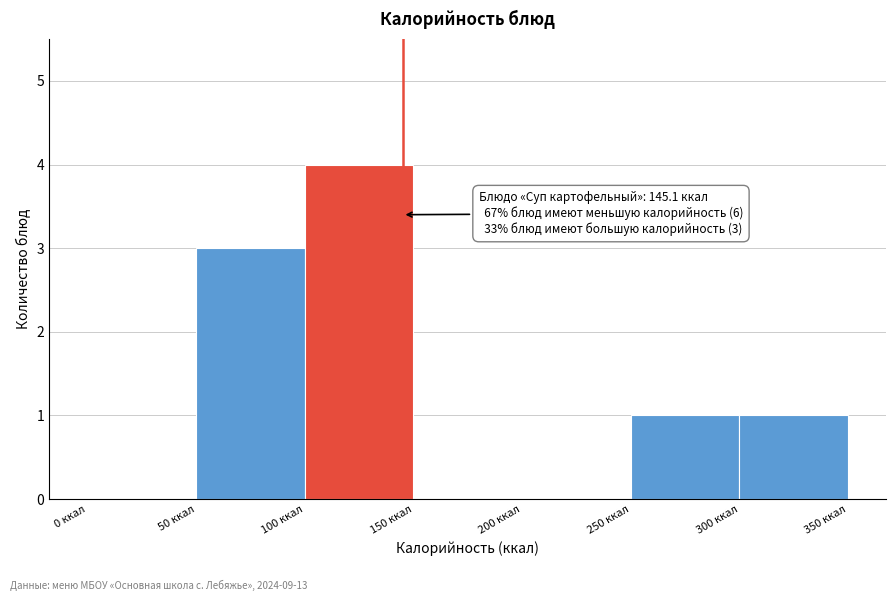

Which range on the x-axis has the tallest bar?

100 to 150